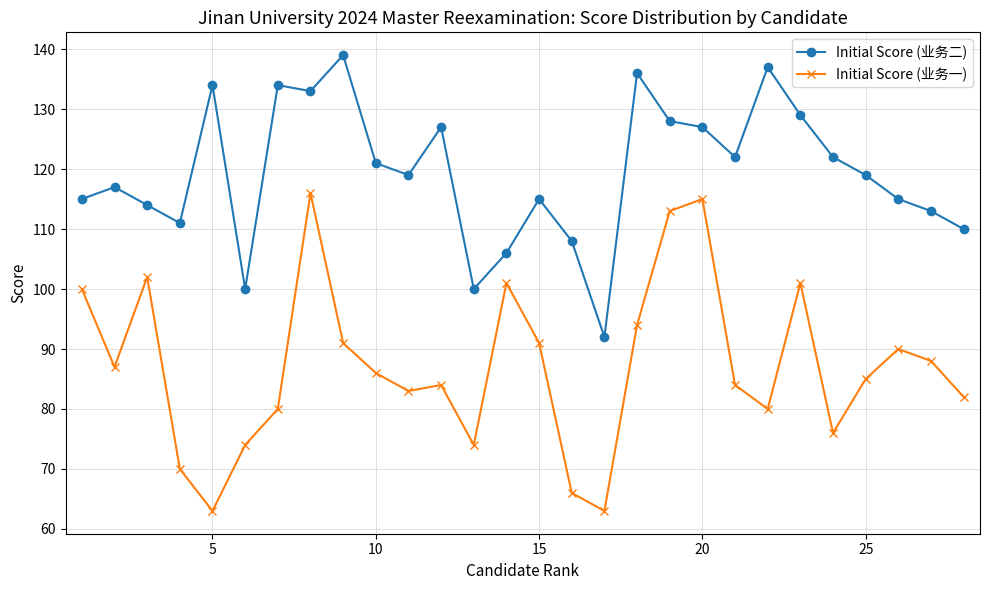

What is the difference between the maximum and minimum values in the Initial Score (业务一) series?

53